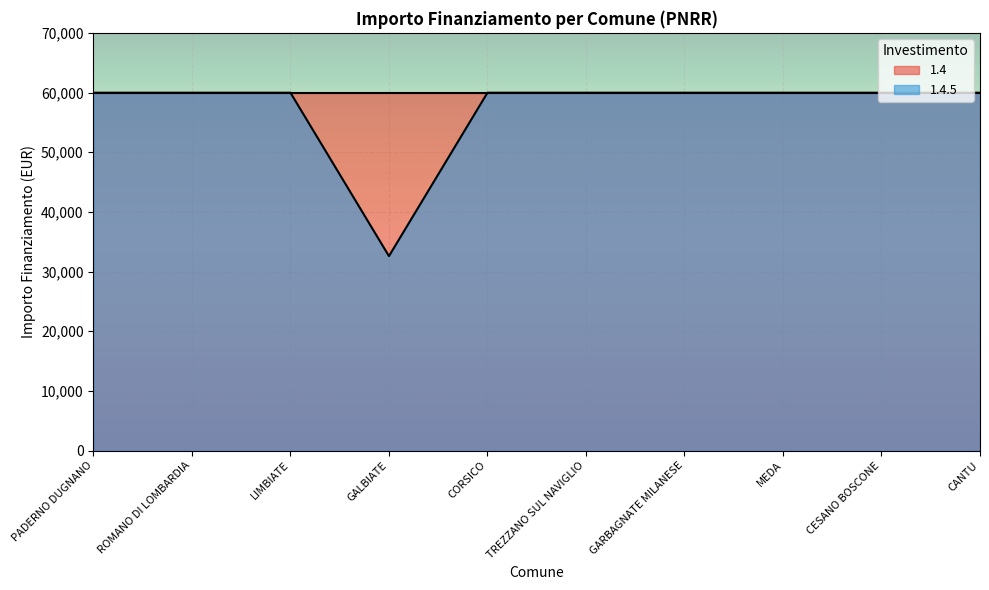

What value does the data have at PADERNO DUGNANO, to the nearest 100?

60000